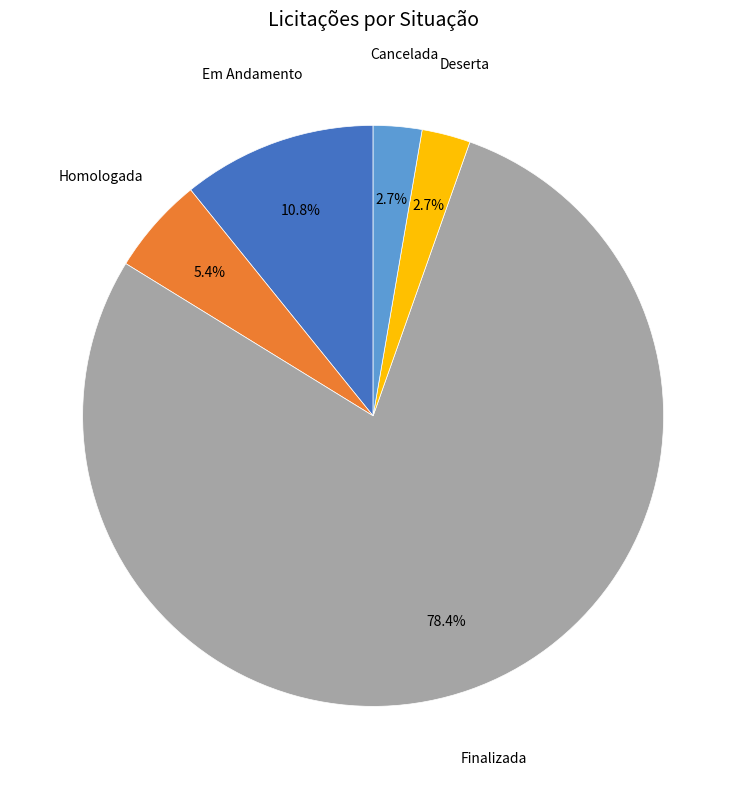

How many slices are in this pie chart?

5